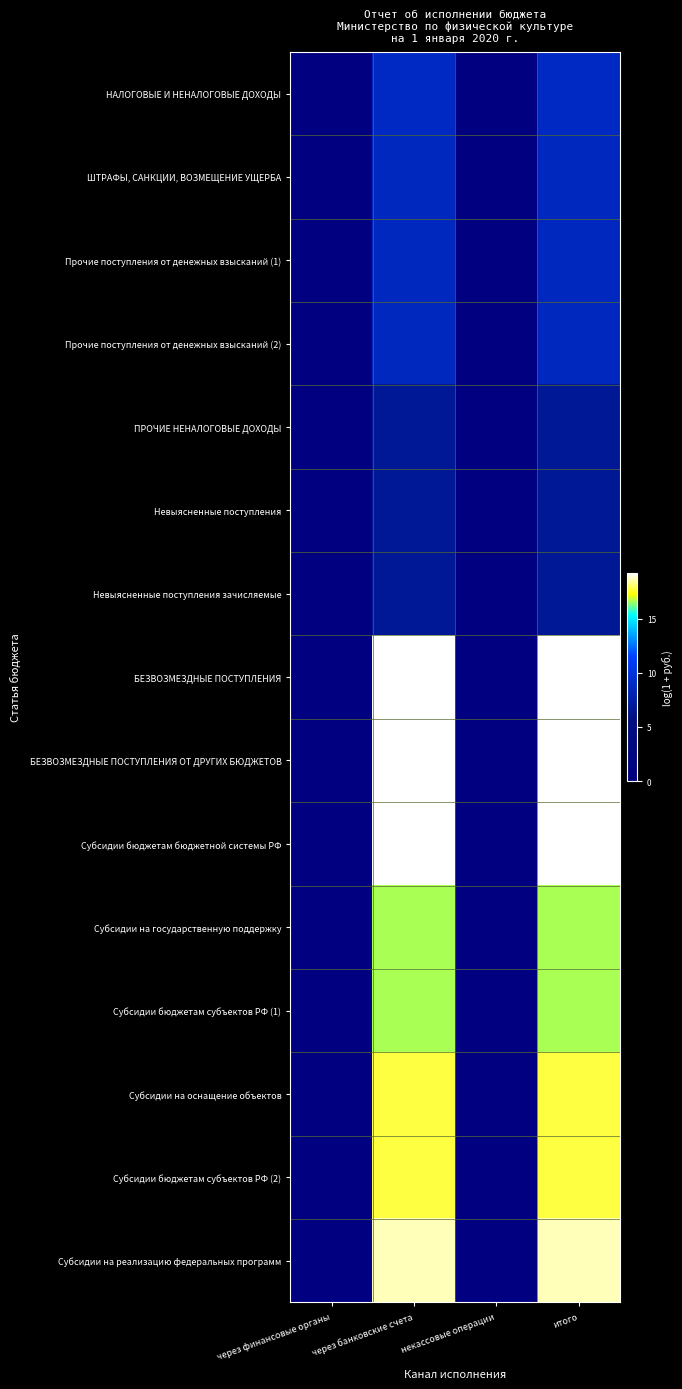

At how many categories does at least one series exceed 1?

2